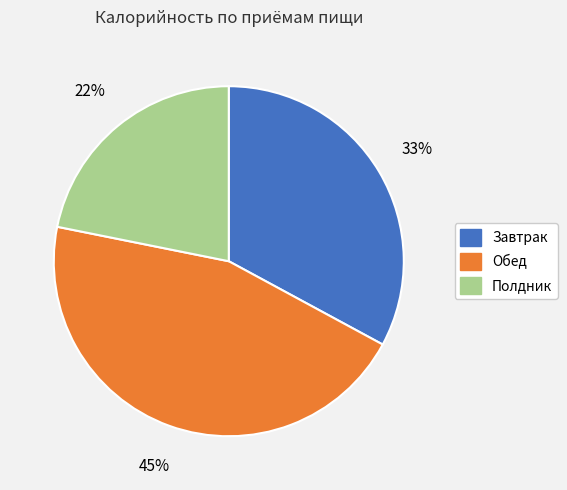

How many slices are in this pie chart?

3